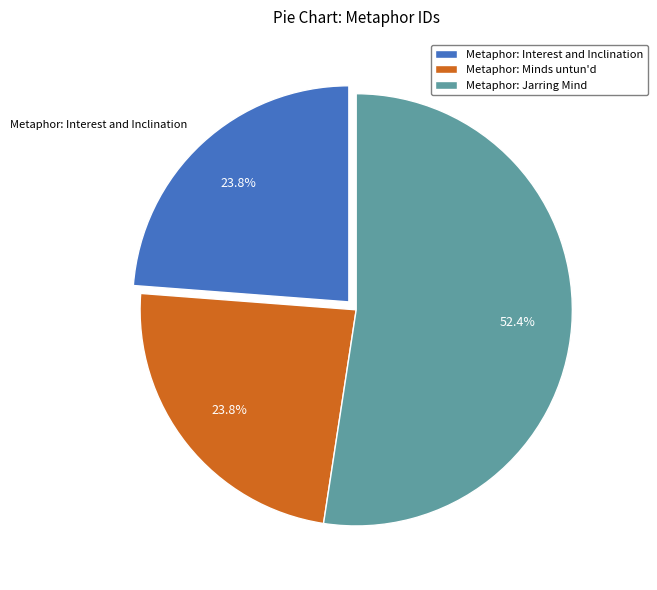

Is Metaphor: Interest and Inclination the majority of the pie?

No